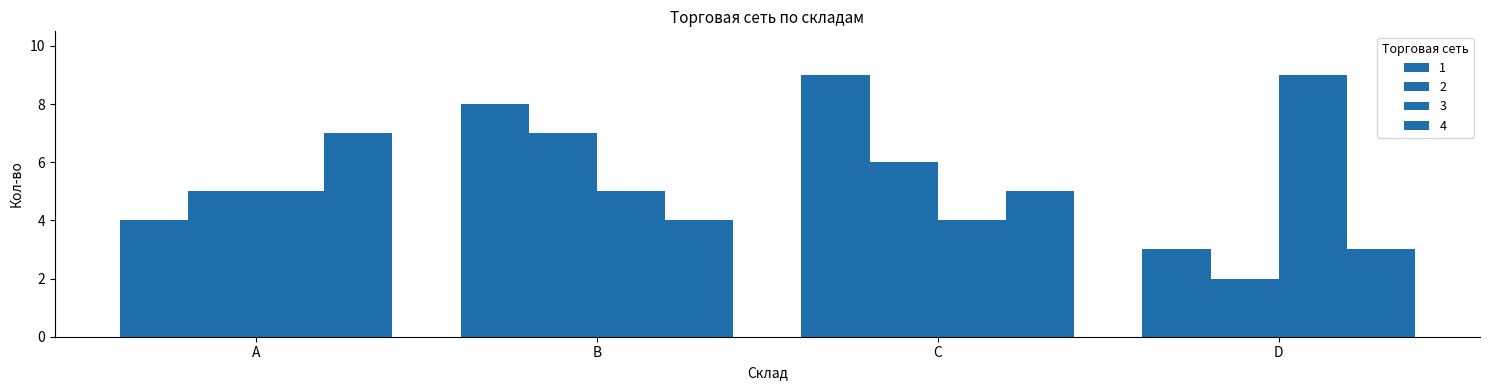

How many data points does each series have?

4